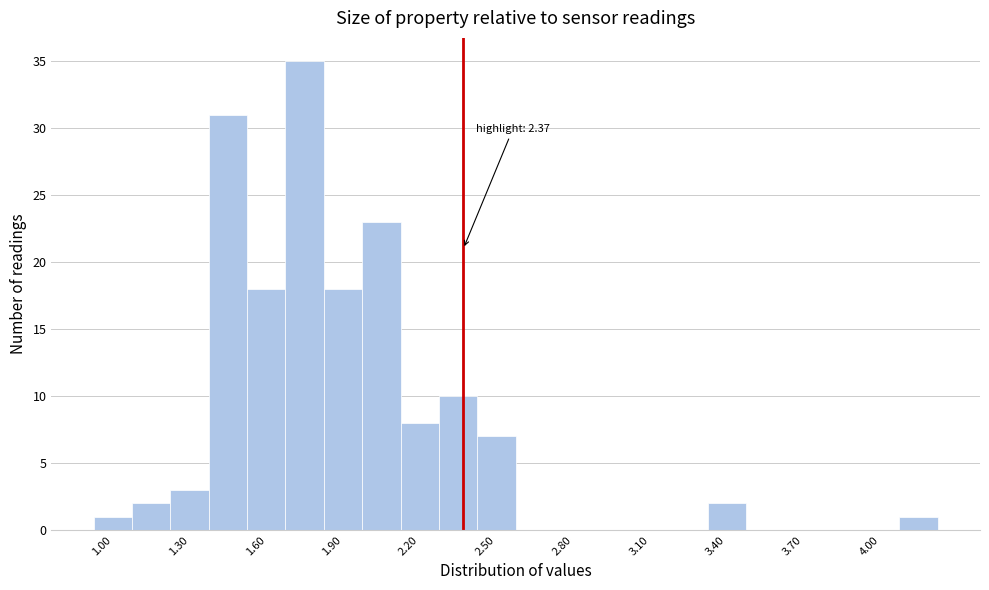

Around what value on the x-axis is the tallest bar? Give the approximate position of its centre, as read against the axis.

1.75